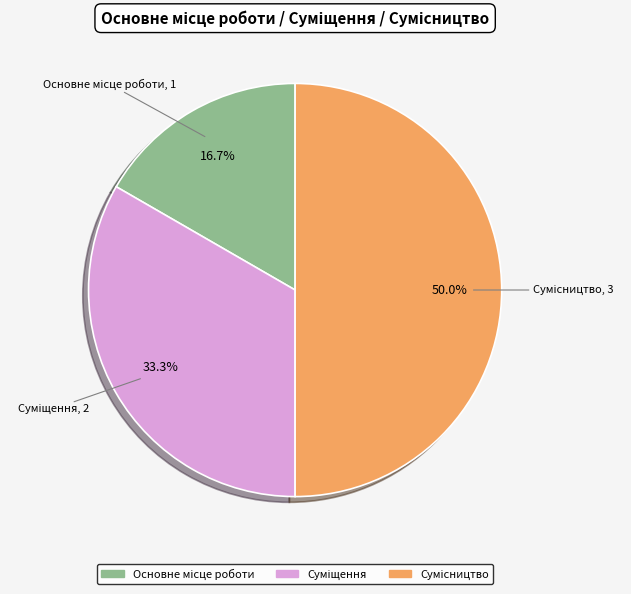

The Суміщення slice represents 33% of the pie. True or false?

True